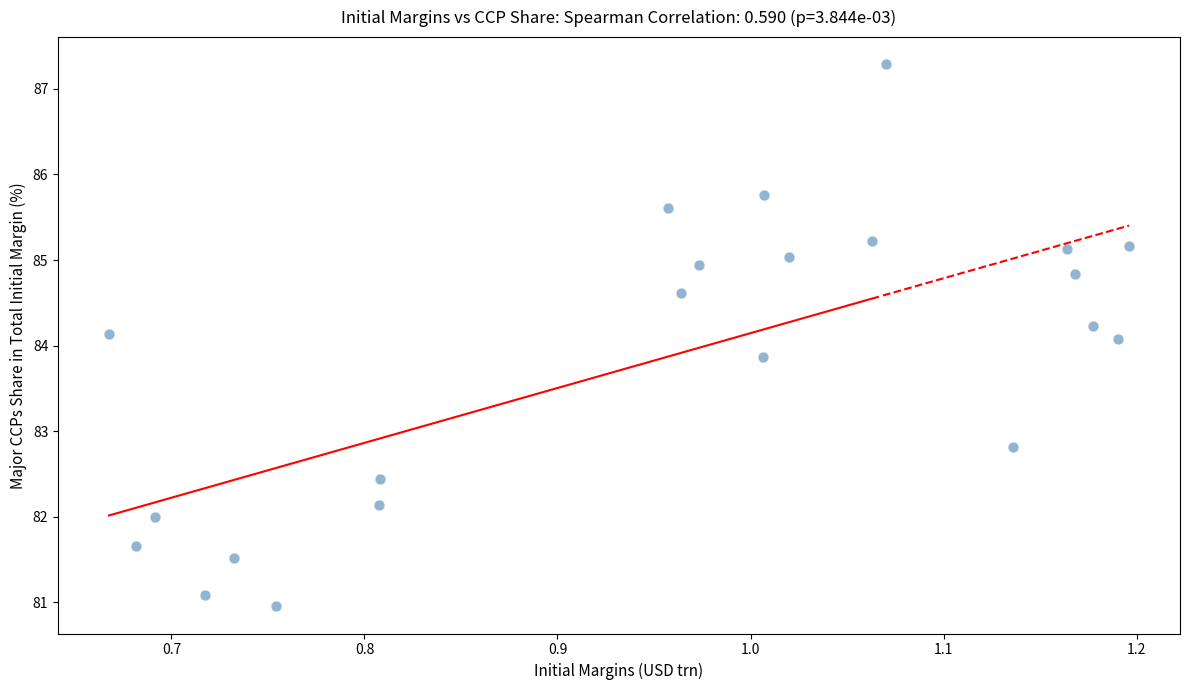

What is the range of Y values (max minus min)?

6.3